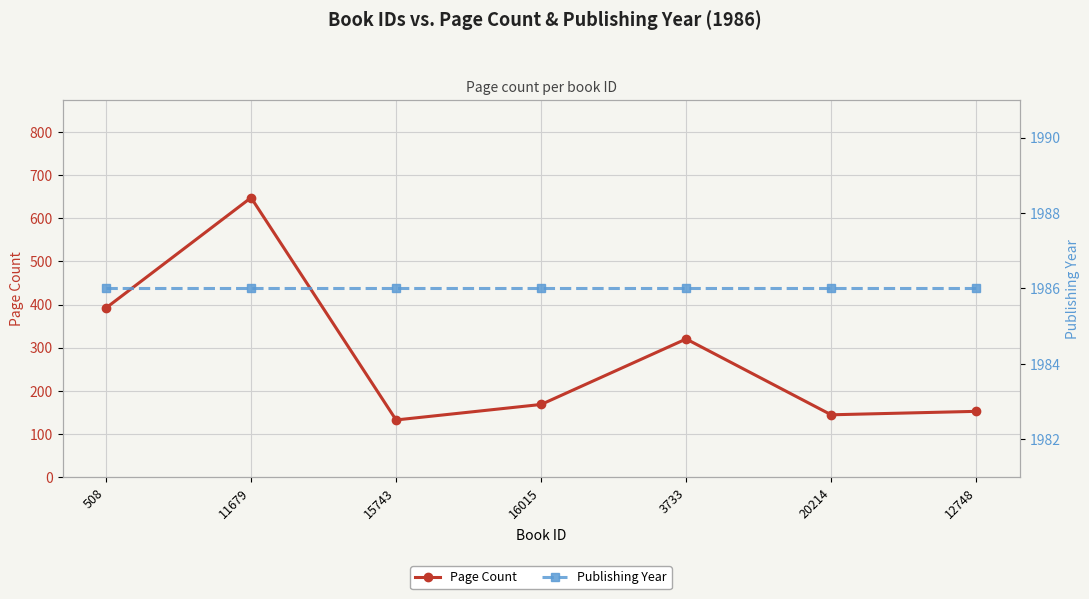

Which series changed the most between 508 and 20214?

Page Count